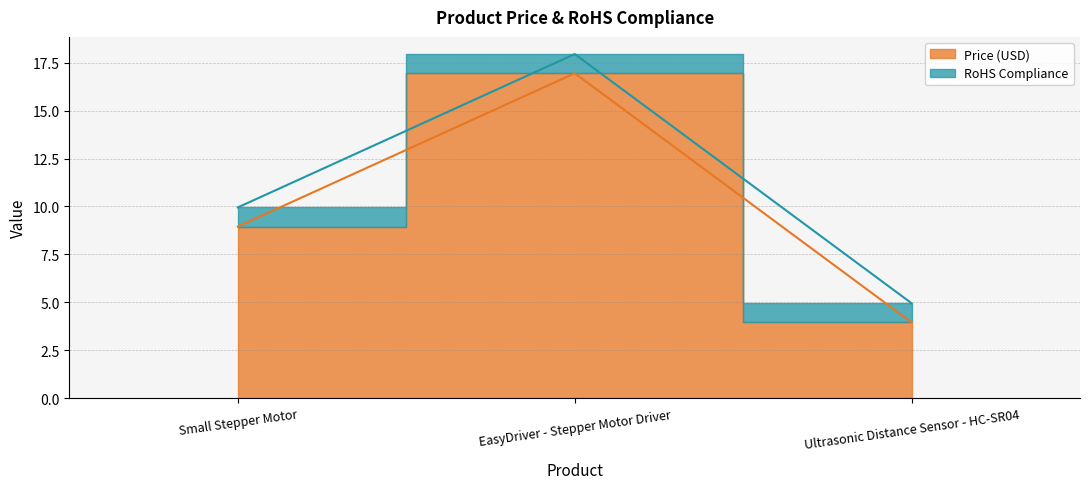

Between Small Stepper Motor and Ultrasonic Distance Sensor - HC-SR04, which is larger?

Small Stepper Motor